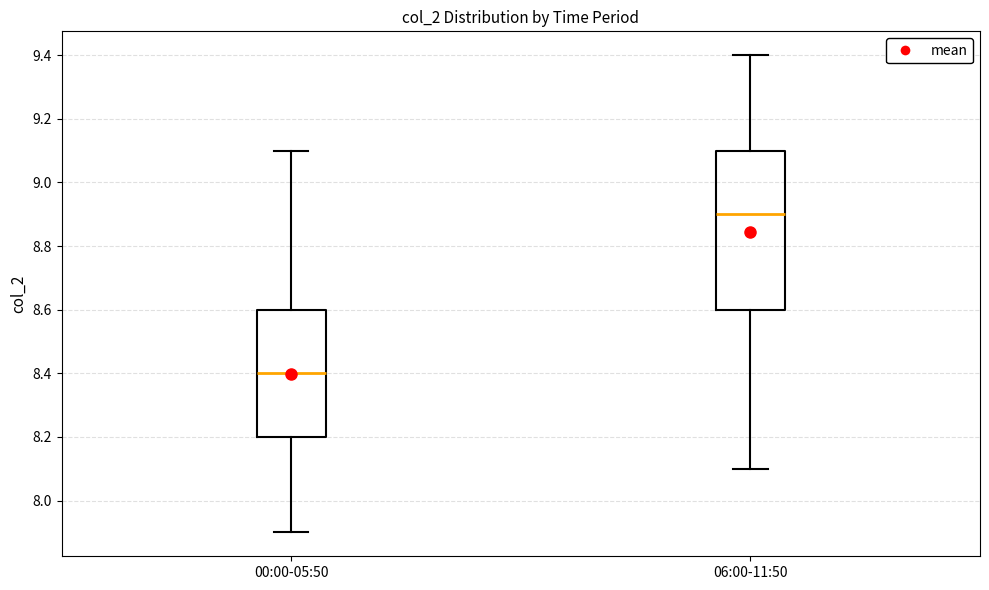

Comparing the boxes themselves (not the whiskers), which one is the tallest?

06:00-11:50